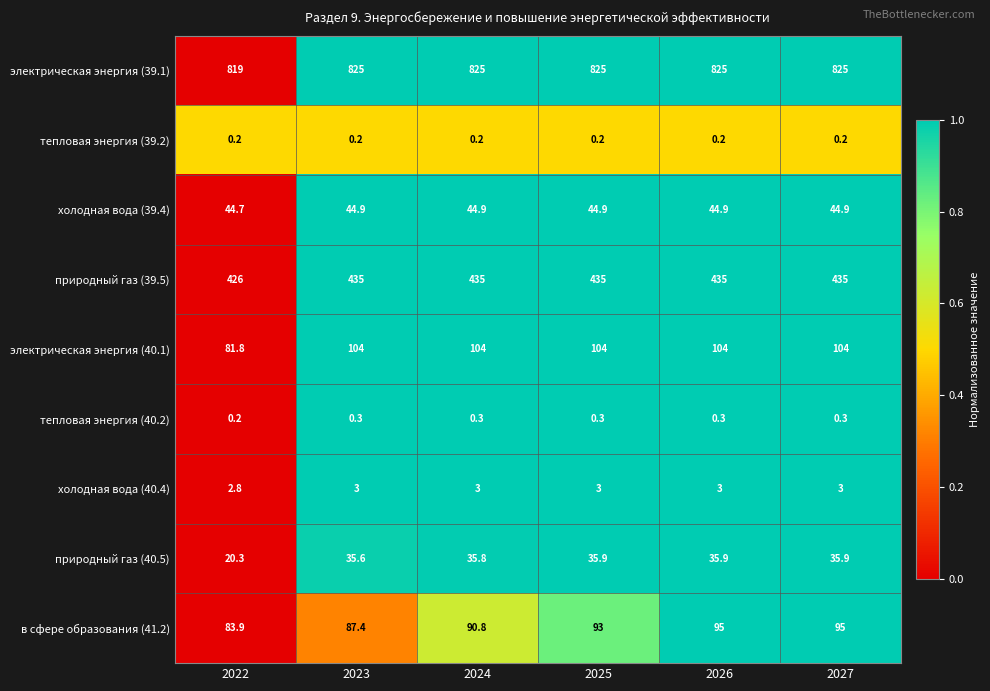

What is the sum of the тепловая энергия (39.2) values at 2027 and 2026?

0.4